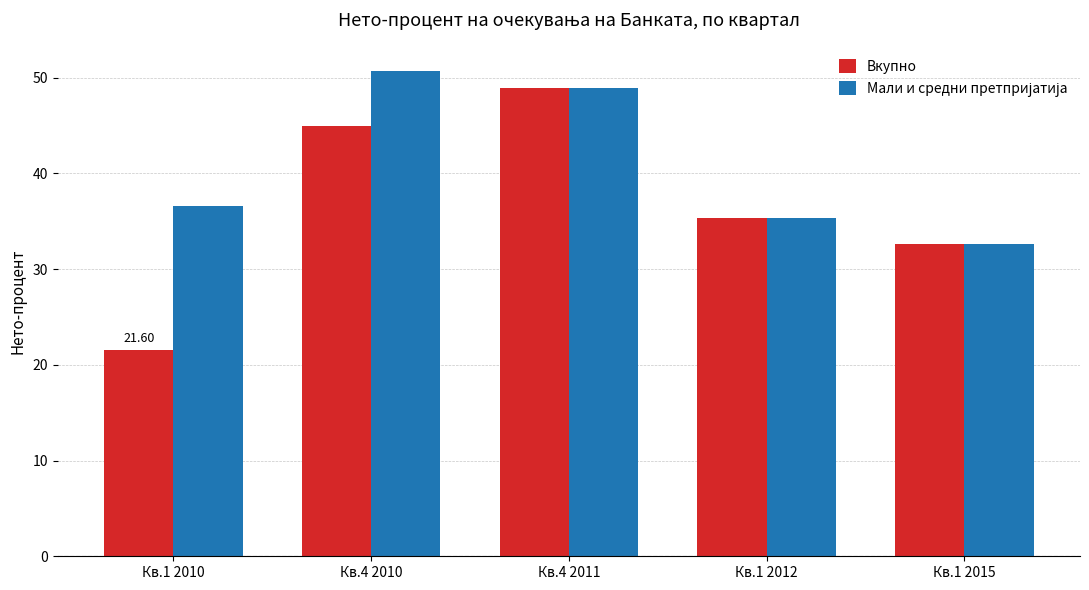

What is the difference between the second highest and minimum values in the Вкупно series?

23.4